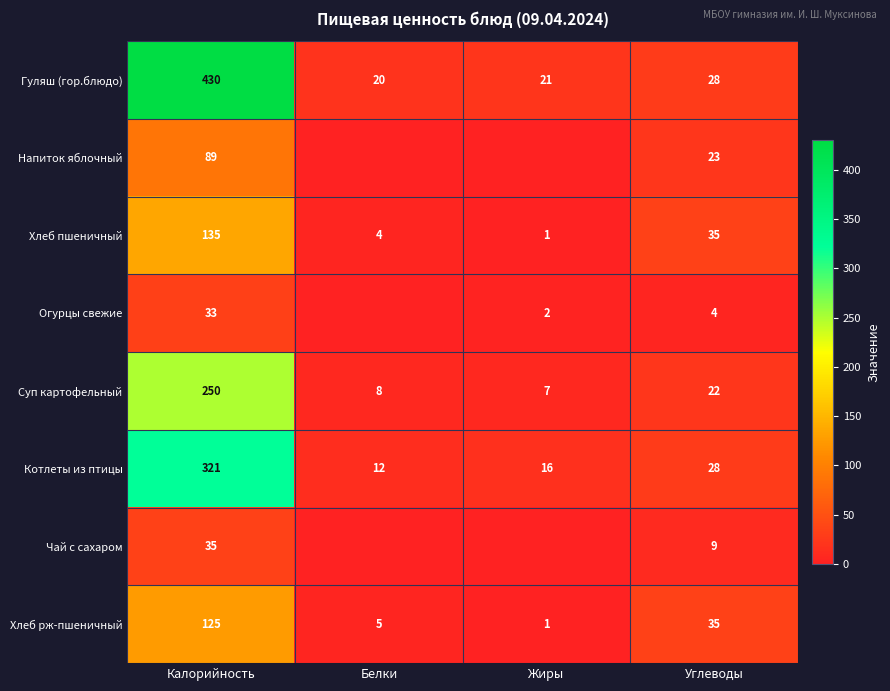

What is the difference between the highest and lowest values at Углеводы?

31